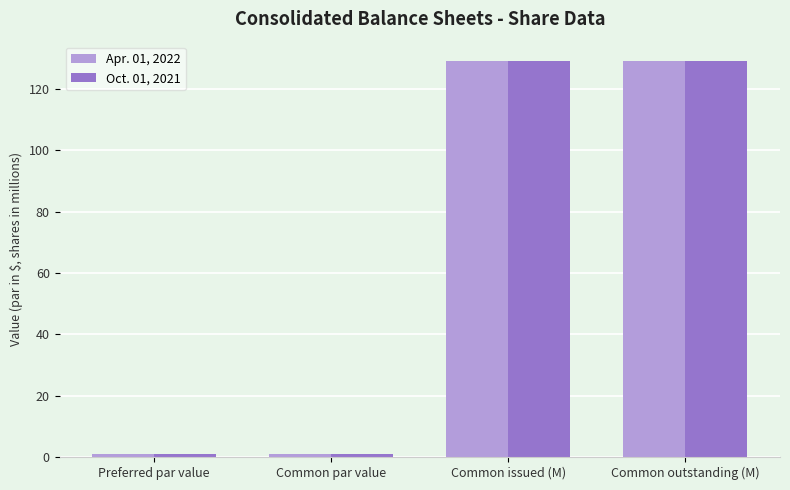

Which series has the widest spread of values?

Apr. 01, 2022